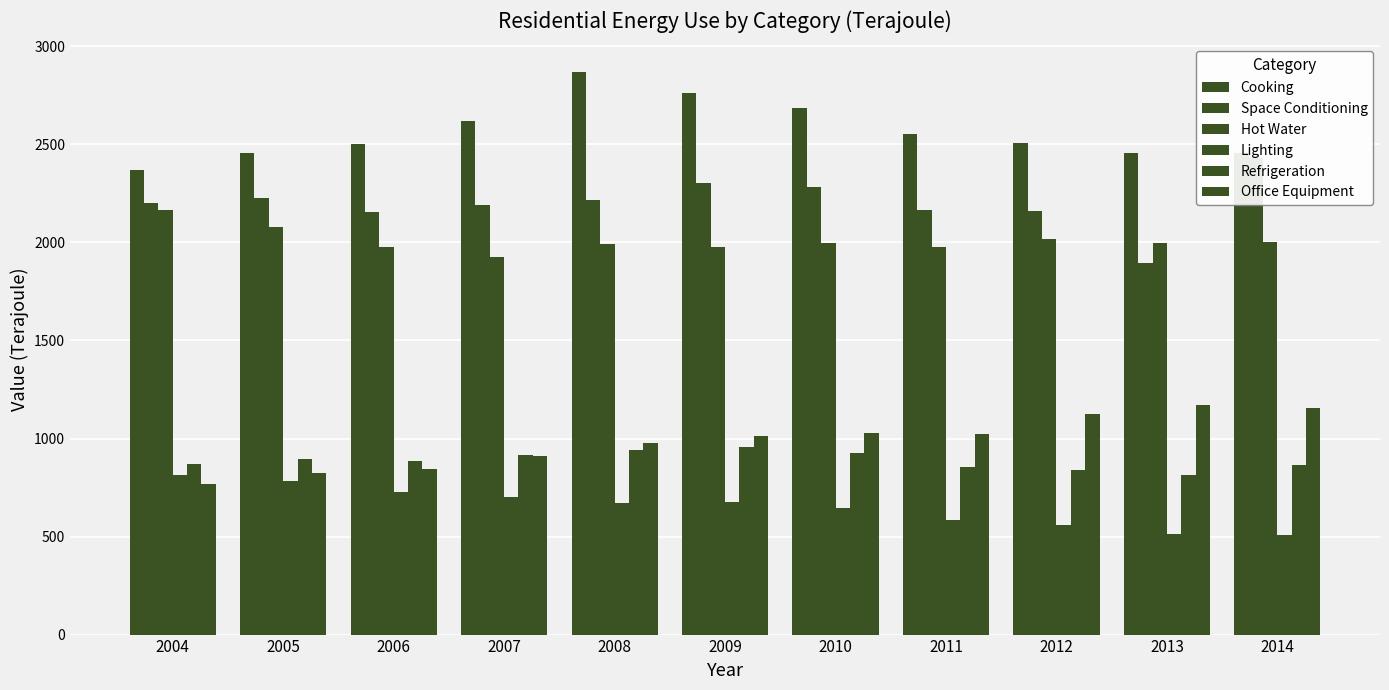

What is the sum of all Space Conditioning values?

24227